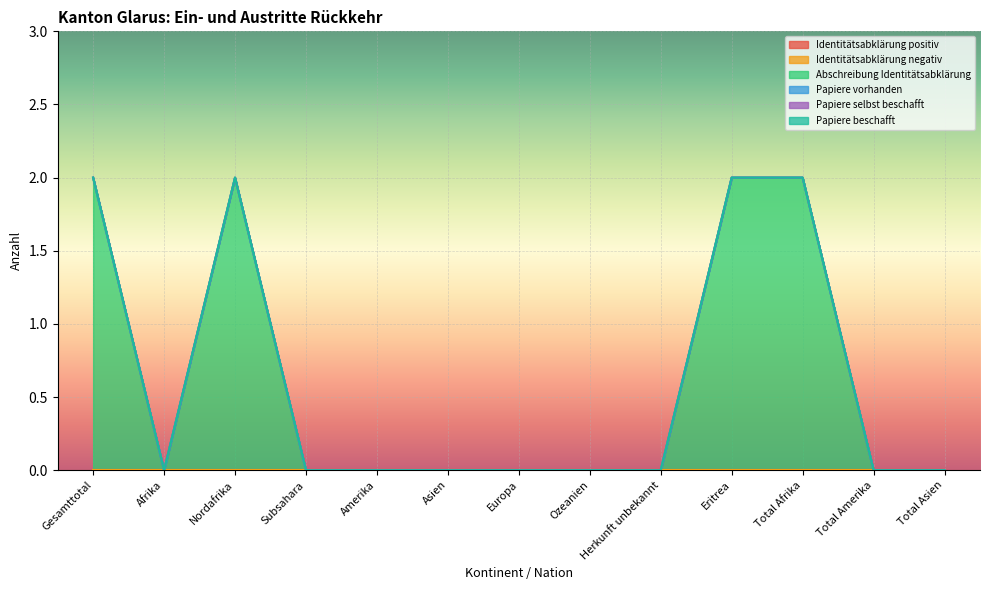

What position from the left is Subsahara?

4